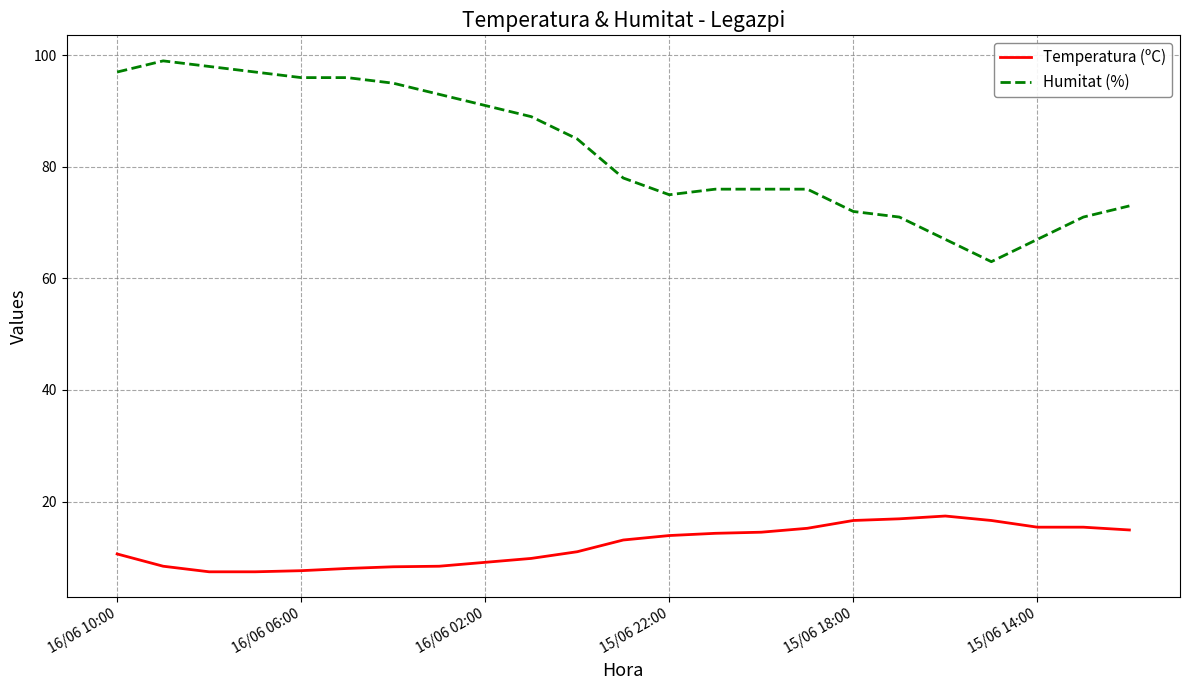

What is the greatest value displayed?

99.0